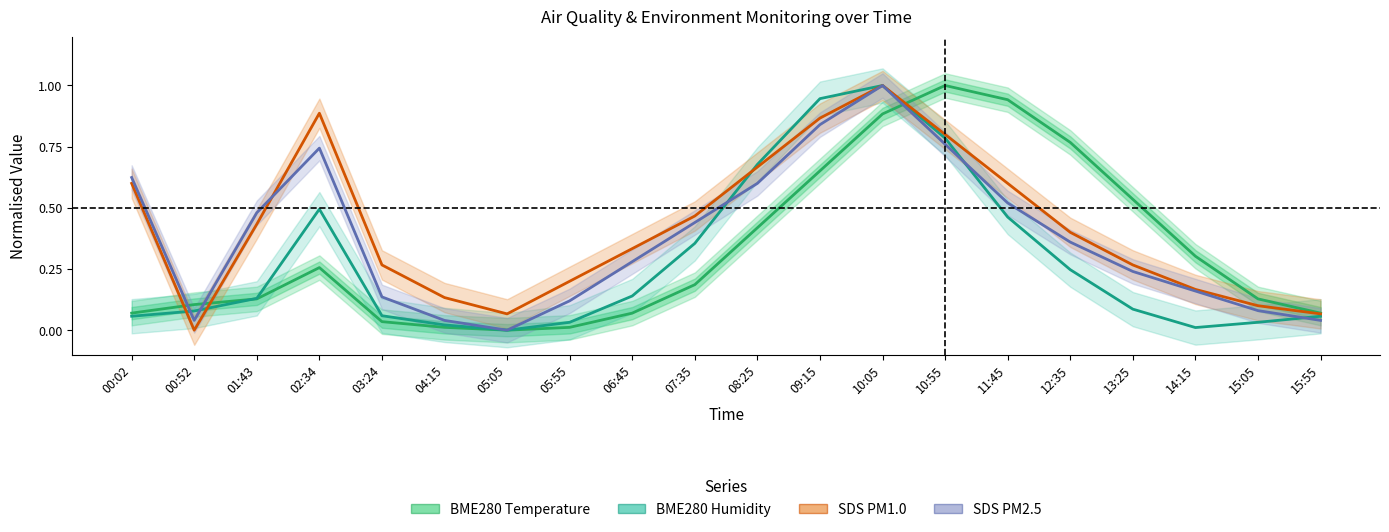

Which series has the largest range (max minus min)?

BME280 Temperature